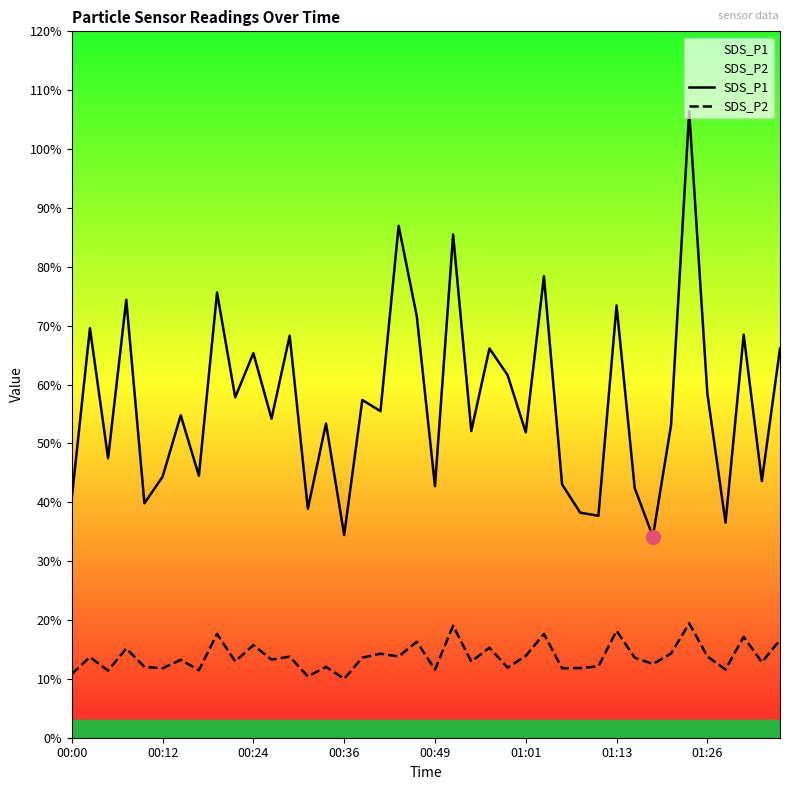

What is the difference between the maximum and minimum values in the SDS_P1 series?

72.3